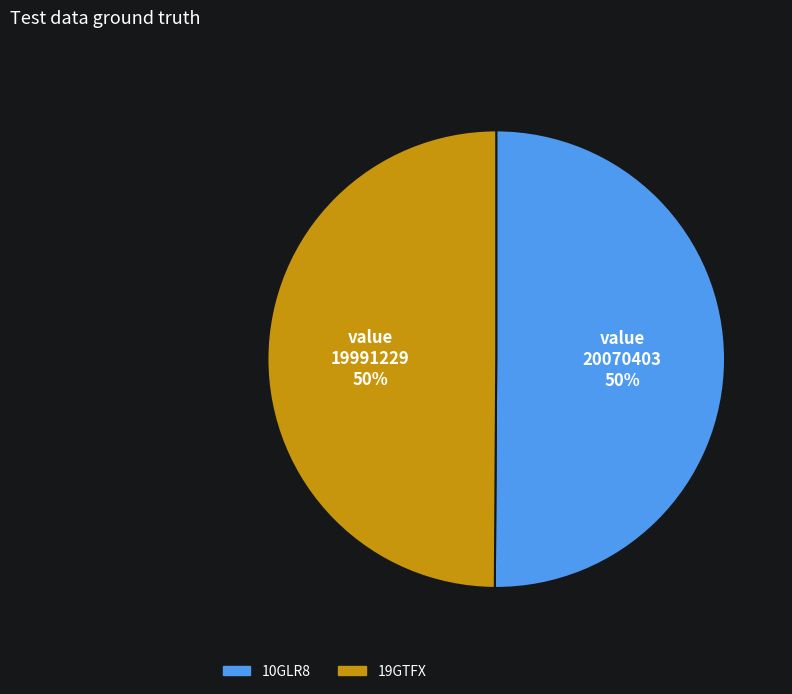

The 19GTFX slice represents 35% of the pie. True or false?

False